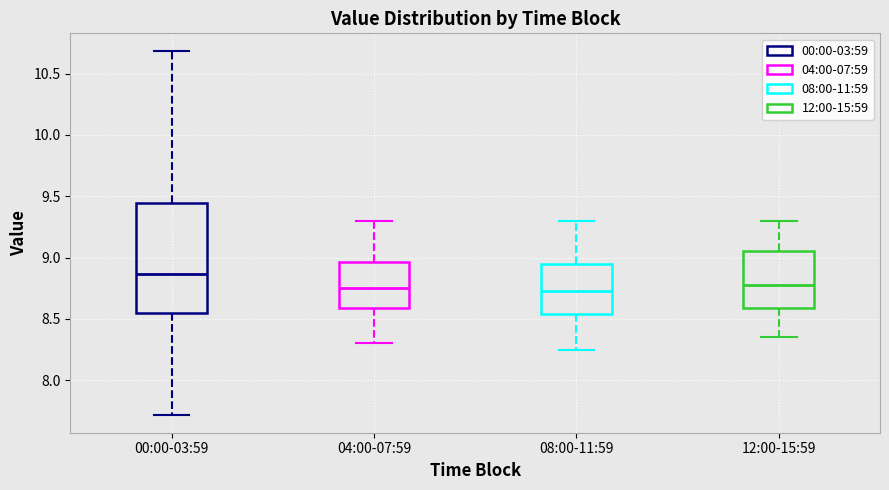

Which box has the highest median line?

00:00-03:59